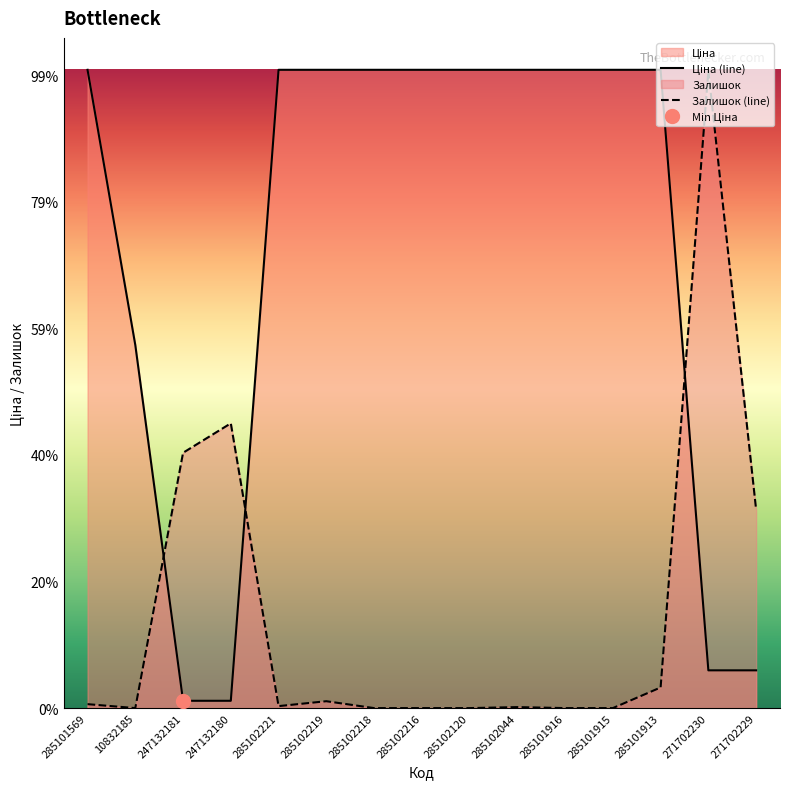

How many interior local peaks does the Залишок series have?

4